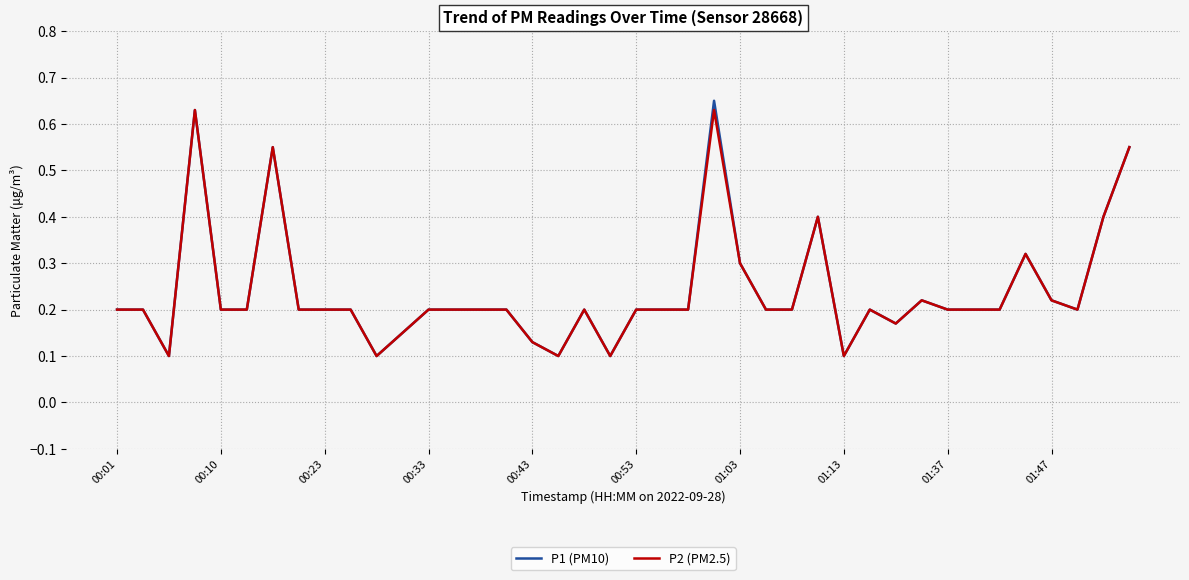

Does the chart have visible grid lines?

Yes